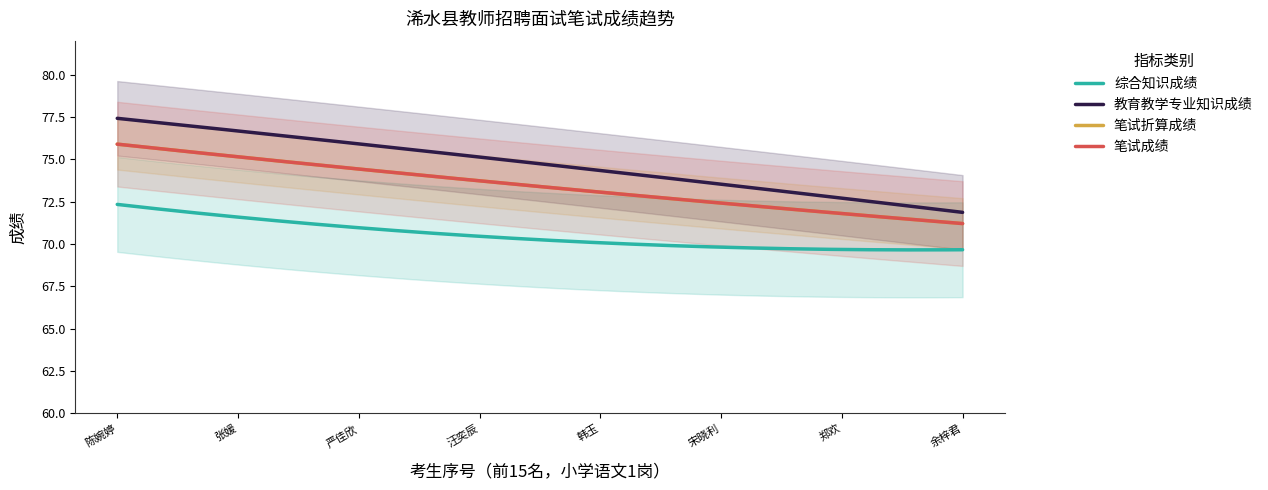

The 笔试成绩 series shows 31.8 at 苏静. True or false?

False